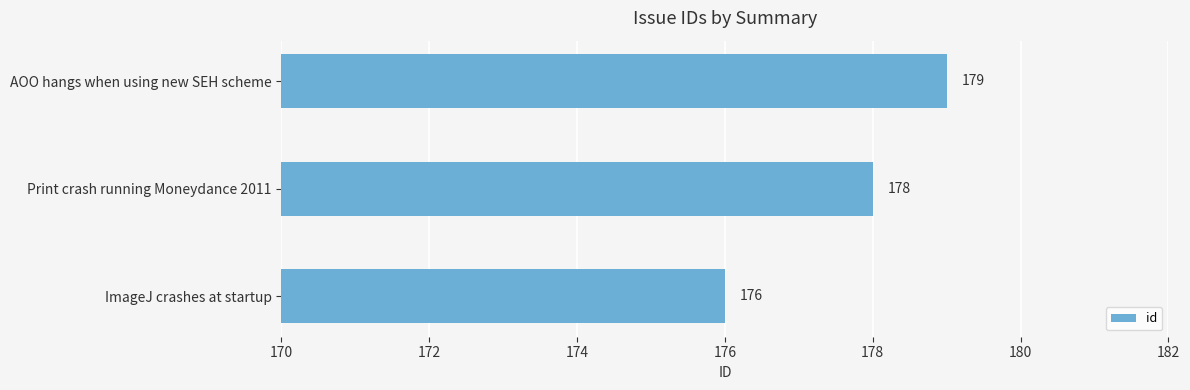

How many data points are less than 178?

1